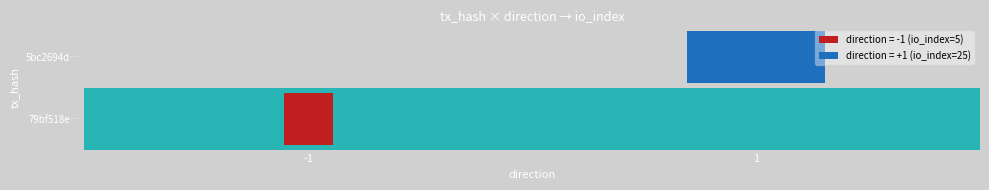

How many 79bf518eb256a4bb1731bf3ba1f0e69d089aff5 values are between -1 and 5?

2